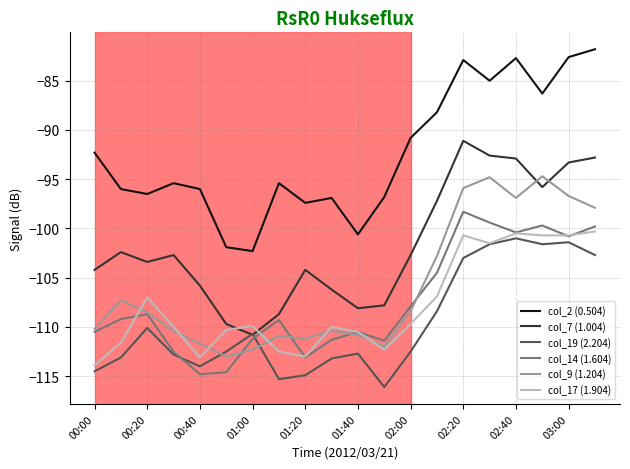

What is the maximum value for col_17 (1.904)?

-100.3